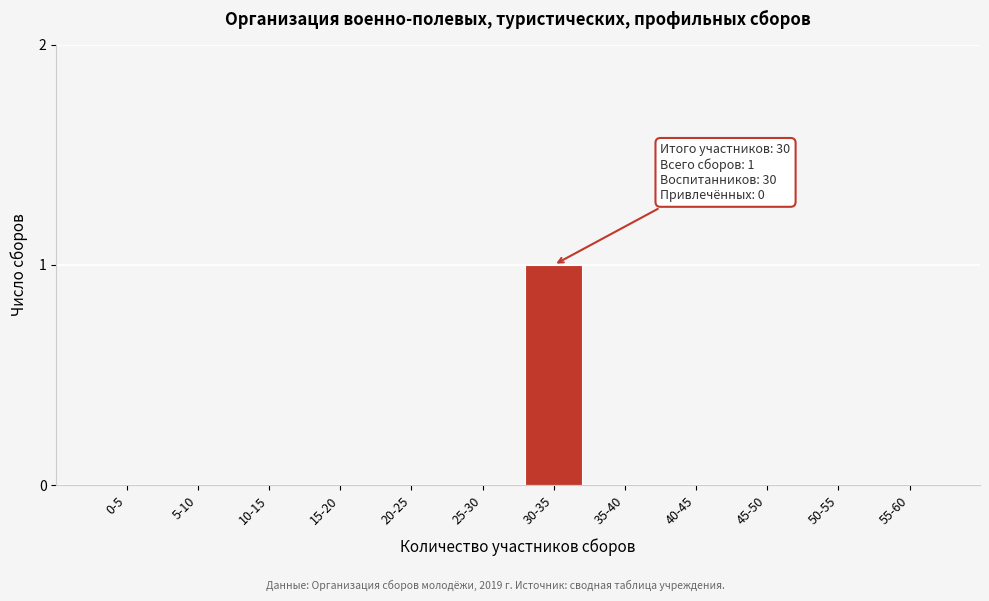

Reading left to right, extract all data points from this chart.

0-5=0	5-10=0	10-15=0	15-20=0	20-25=0	25-30=0	30-35=1	35-40=0	40-45=0	45-50=0	50-55=0	55-60=0